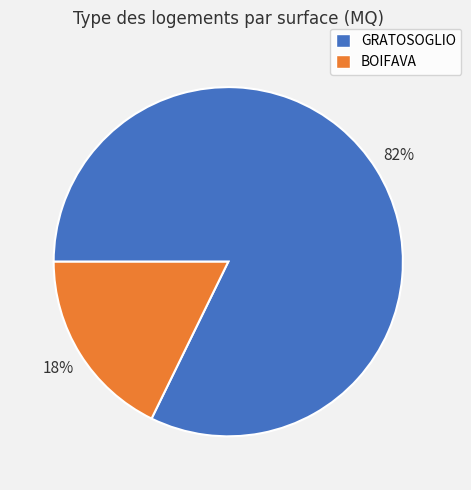

Is it true that BOIFAVA is 6% of the pie?

False